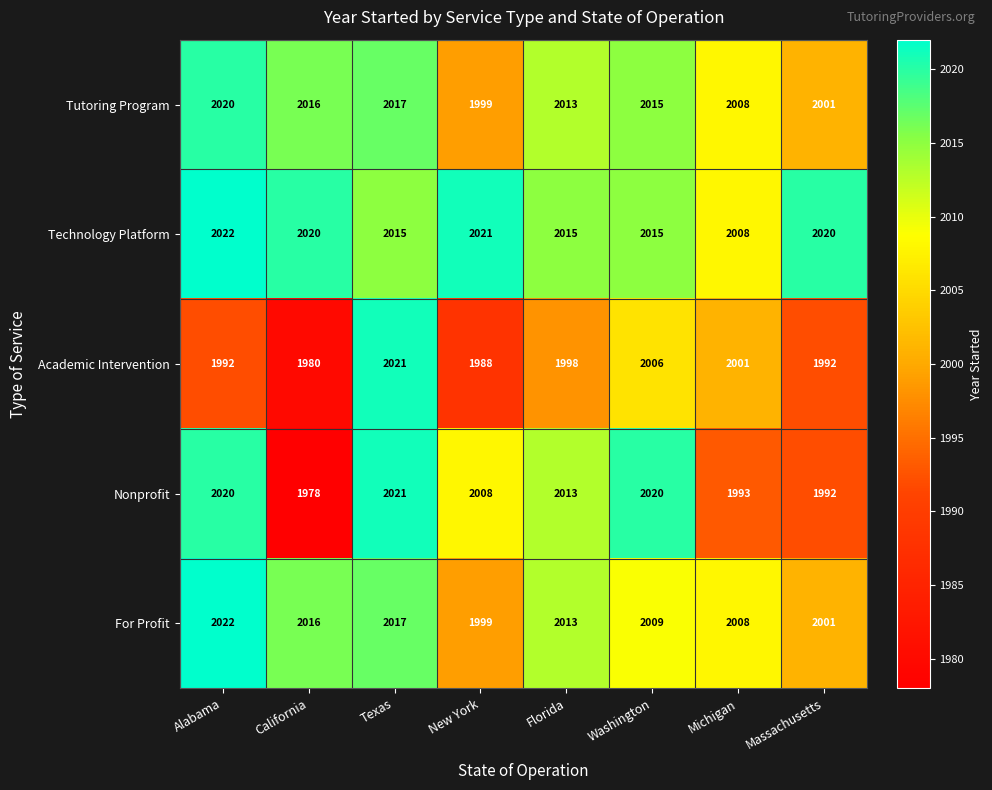

What is the difference between the highest and lowest values at California?

42